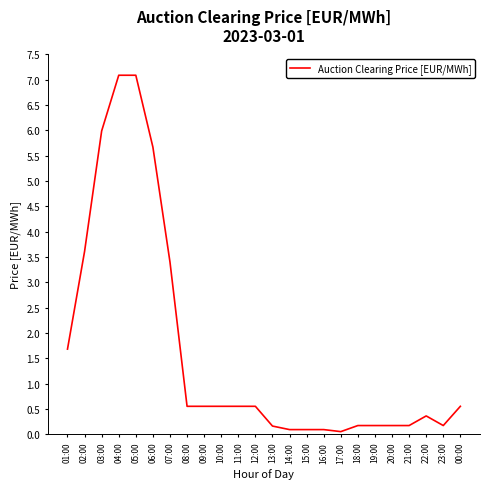

Which has a higher value, 03:00 or 01:00?

03:00